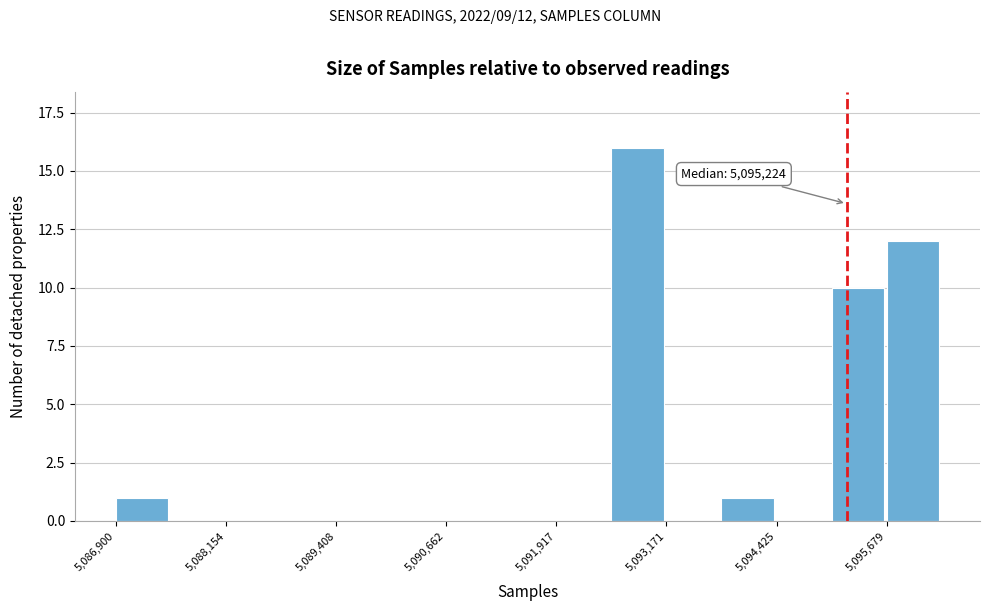

Around what value on the x-axis is the tallest bar? Give the approximate position of its centre, as read against the axis.

5092800